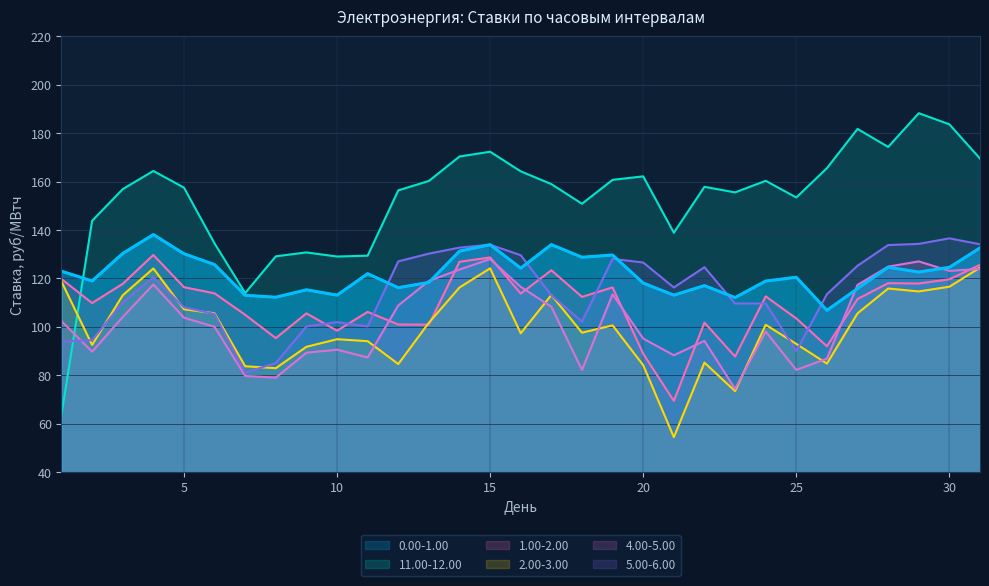

Between 3 and 14, which series saw the biggest shift?

5.00-6.00